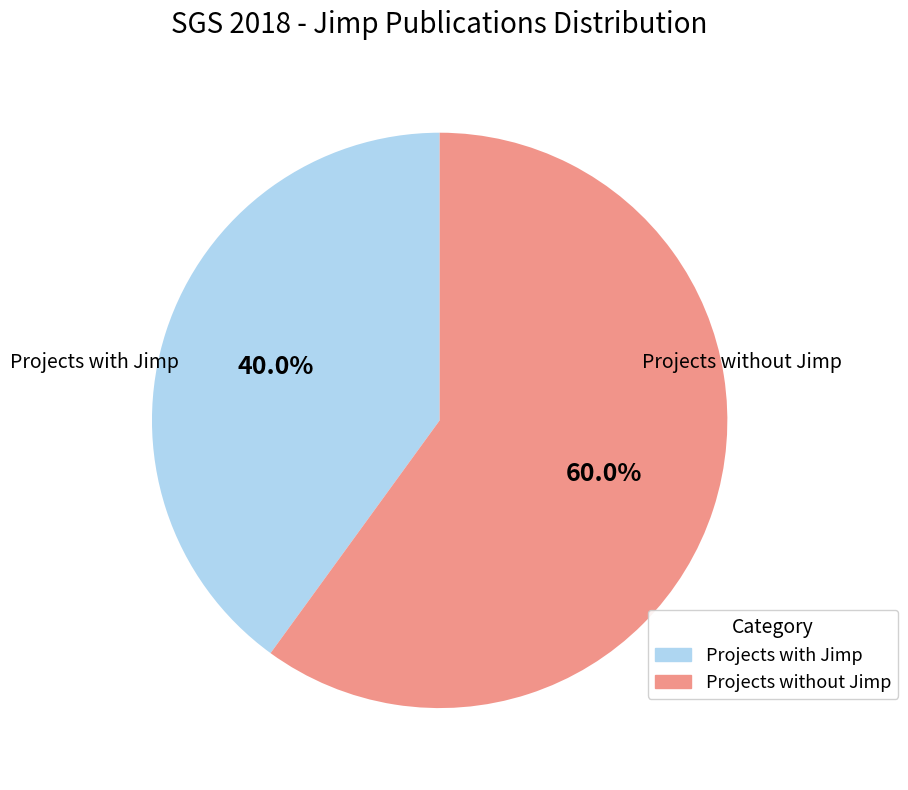

To the nearest percent, what is the difference between the largest and smallest slice percentages?

20%